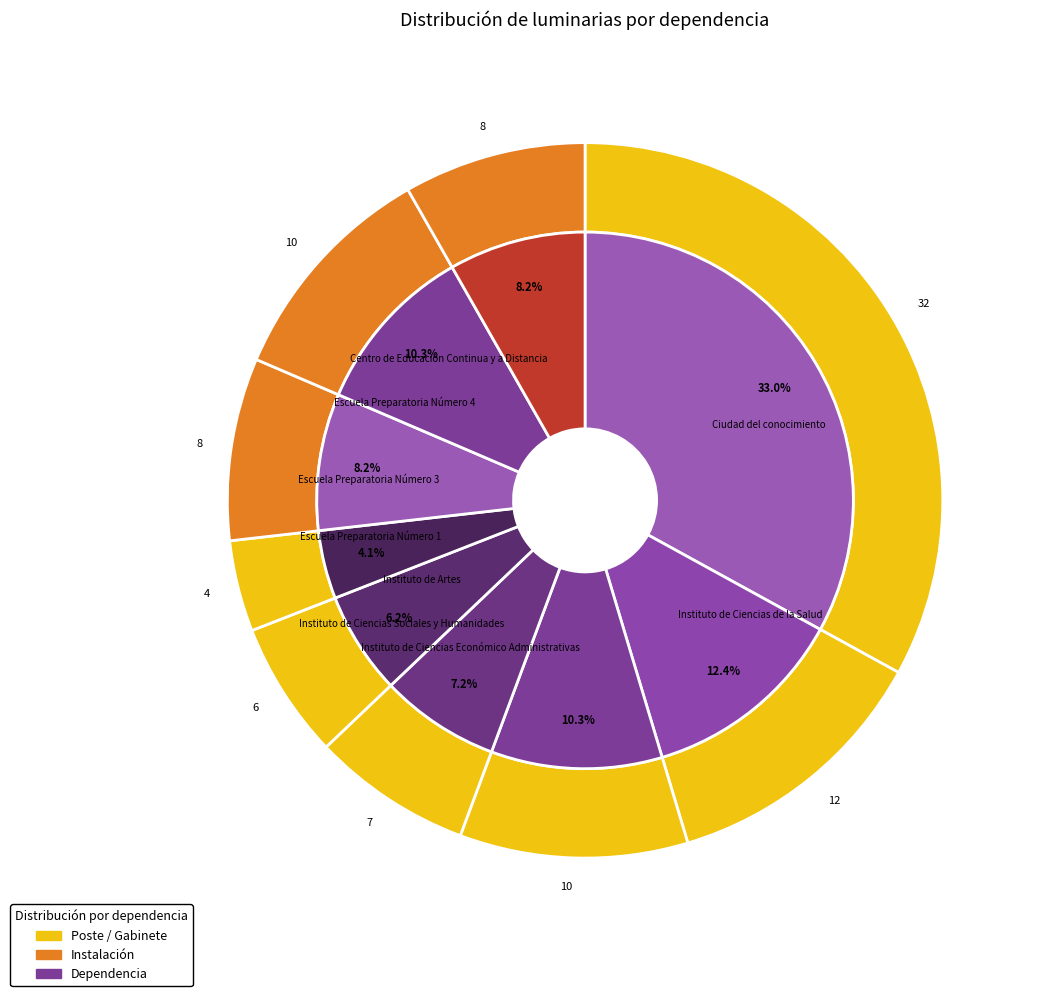

What is the change in value from Instituto de Artes to Escuela Preparatoria Número 4?

+4